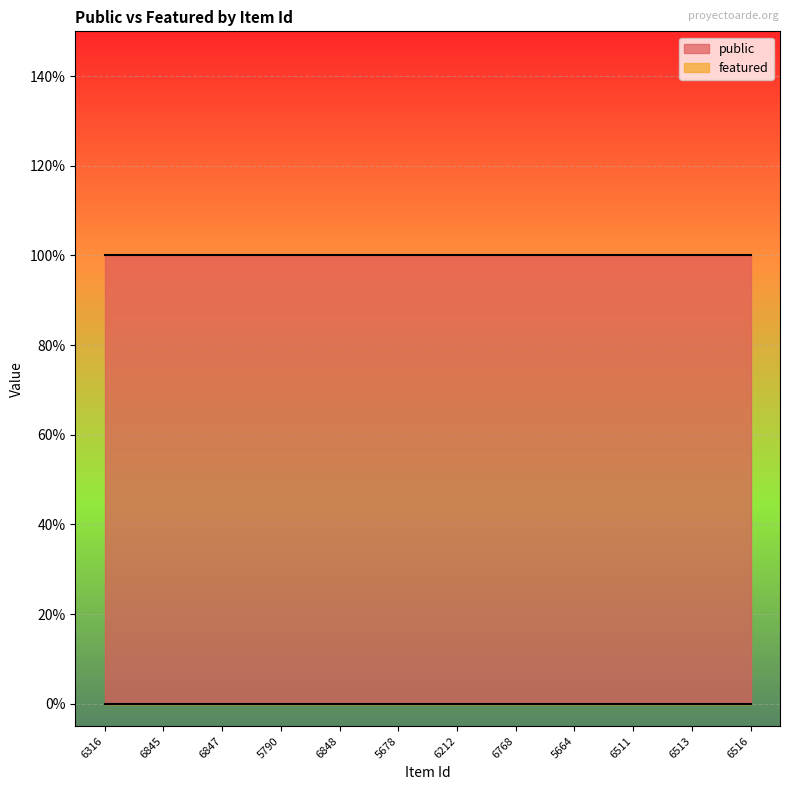

At which category is the sum across all series the highest?

6316